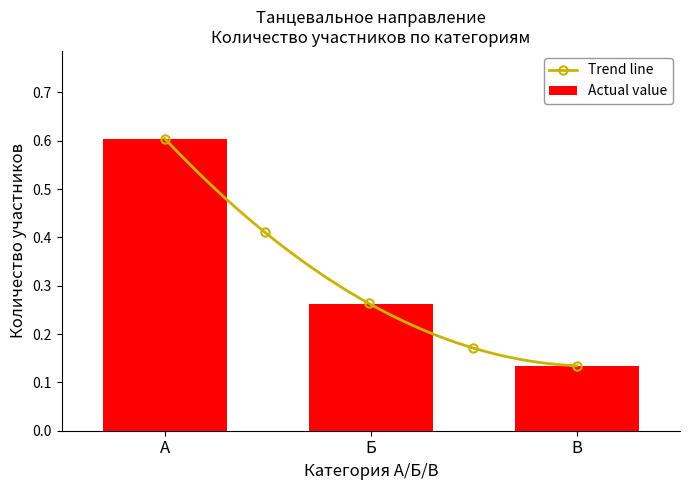

The chart shows a value of 0.3 at Б. True or false?

True